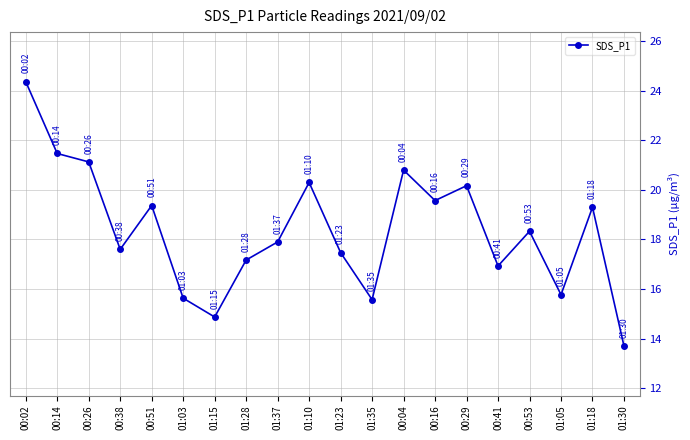

What position from the right is 01:28?

13